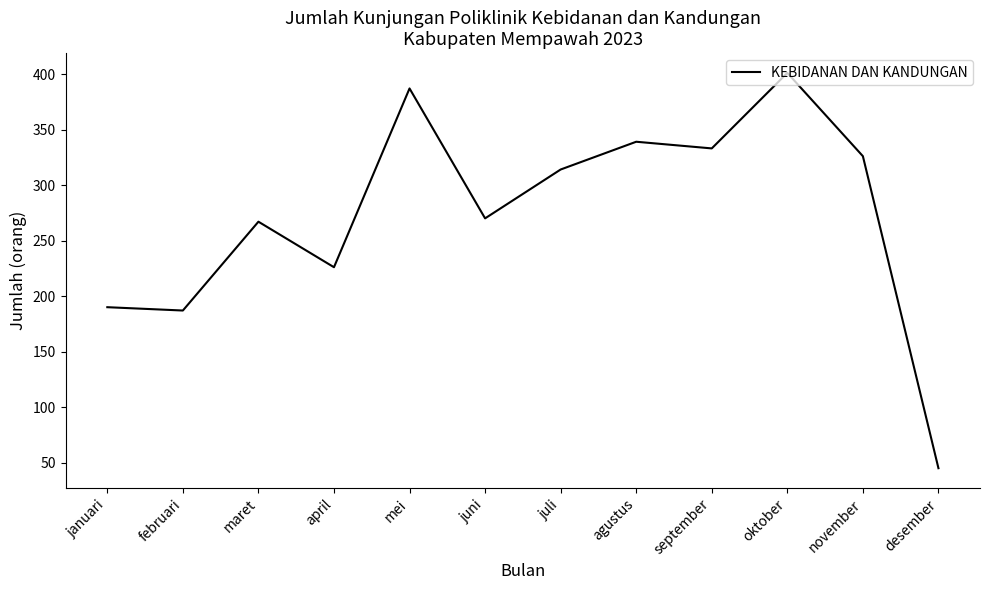

Which label corresponds to the largest value in the chart?

oktober